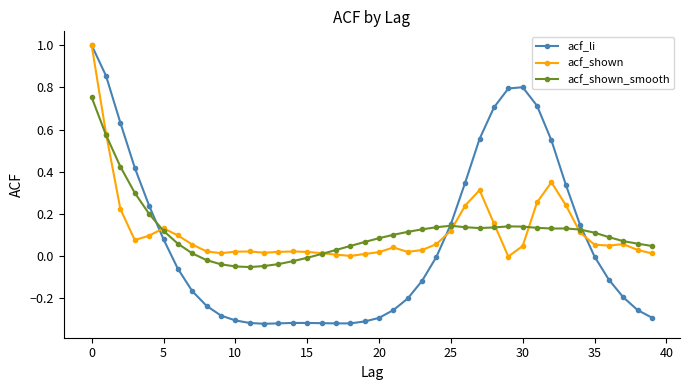

What is the difference between the maximum and minimum values in the acf_shown series?

1.0